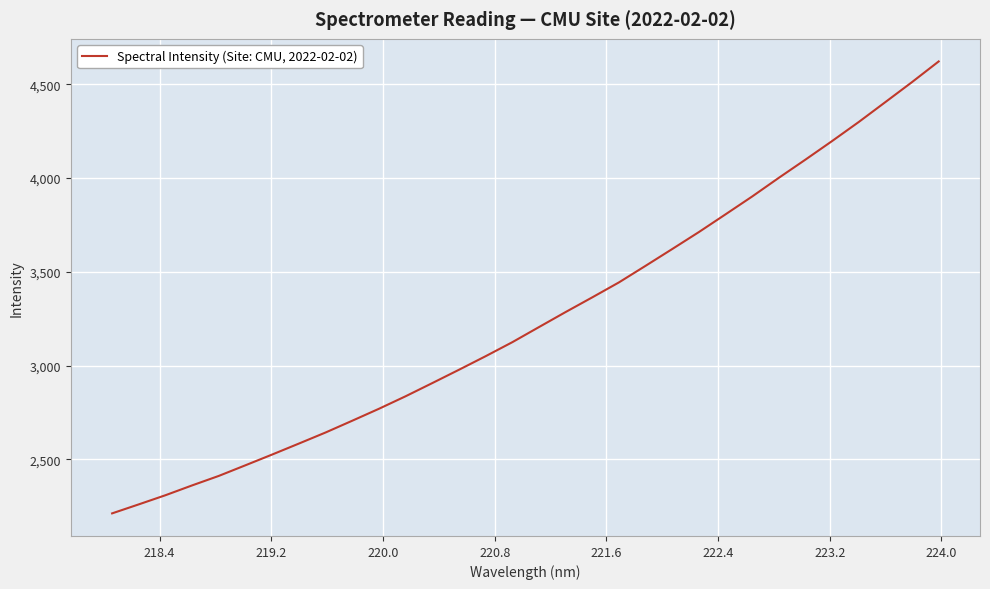

What is the minimum value shown in the chart?

2211.4